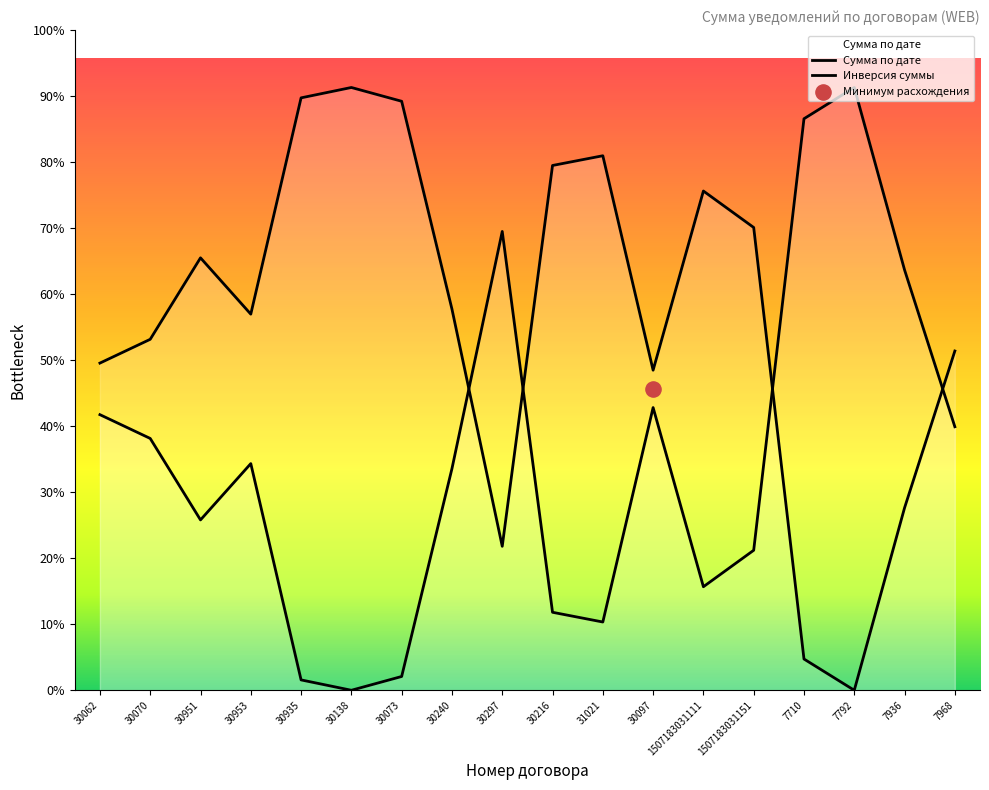

Which has a higher value, 7710 or 30216?

7710